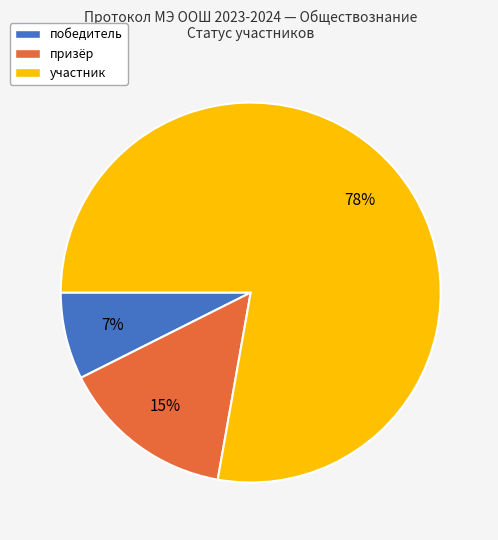

To the nearest percent, what portion does победитель represent?

7%